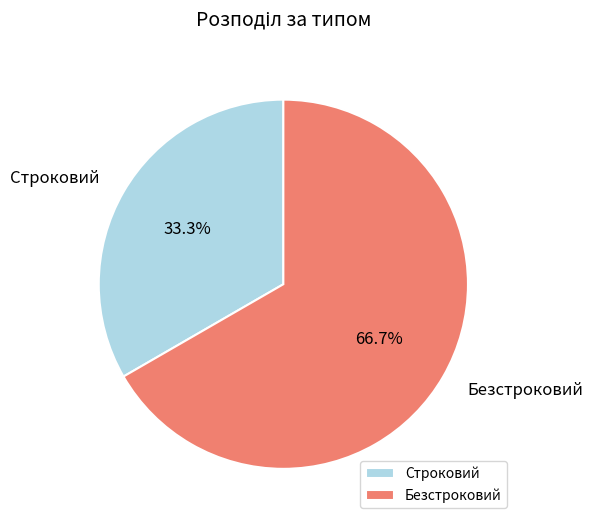

How many slices are in this pie chart?

2